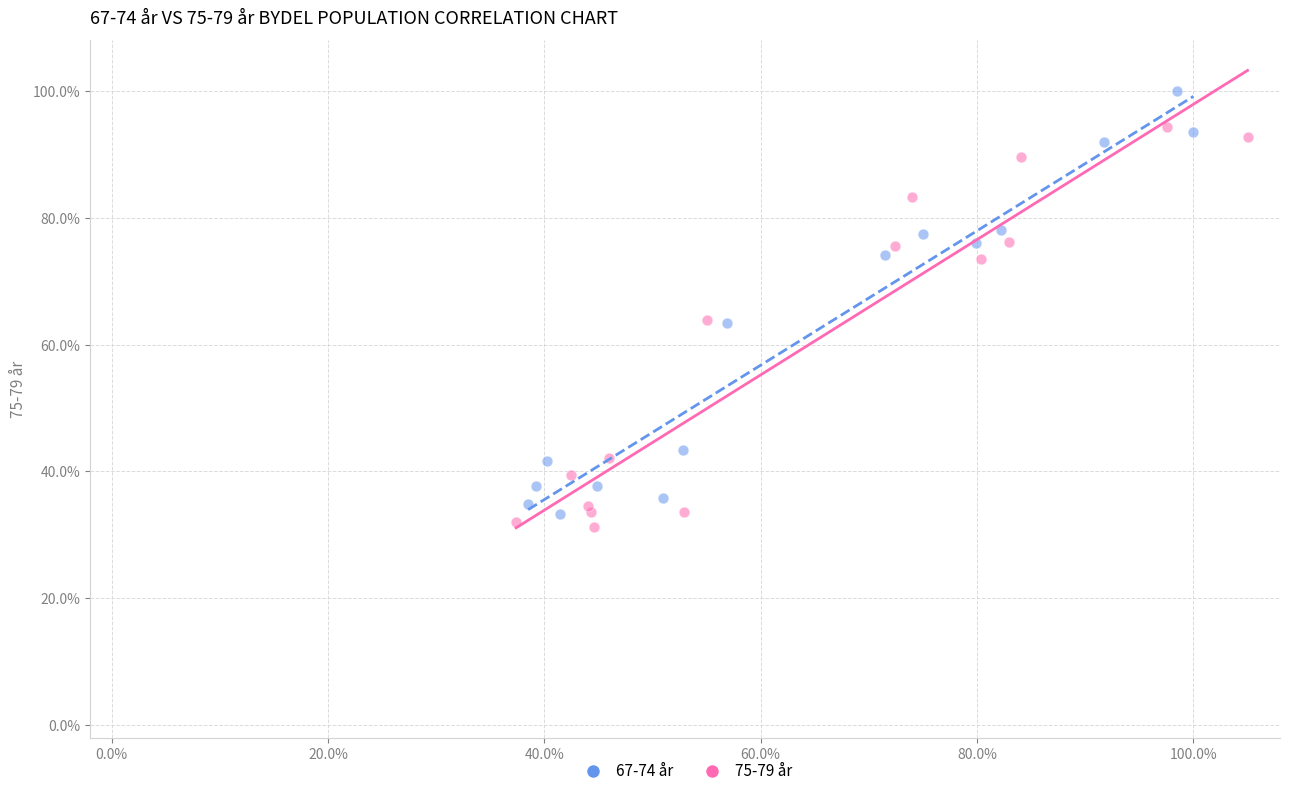

Which series has the largest Y range (max minus min)?

67-74 år